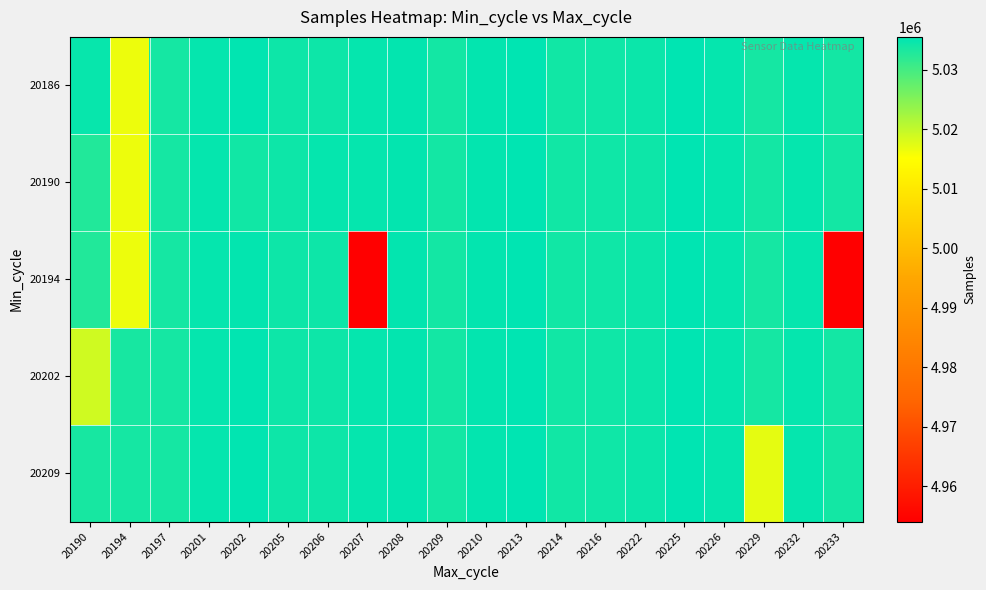

What is the total value across all series at 20229?

25151977